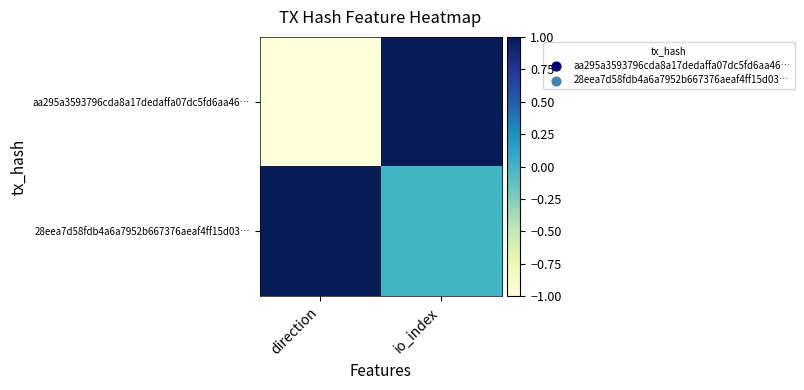

List the series in order of their peak value, lowest first.

aa295a3593796cda8a17dedaffa07dc5fd6aa46…, 28eea7d58fdb4a6a7952b667376aeaf4ff15d03…